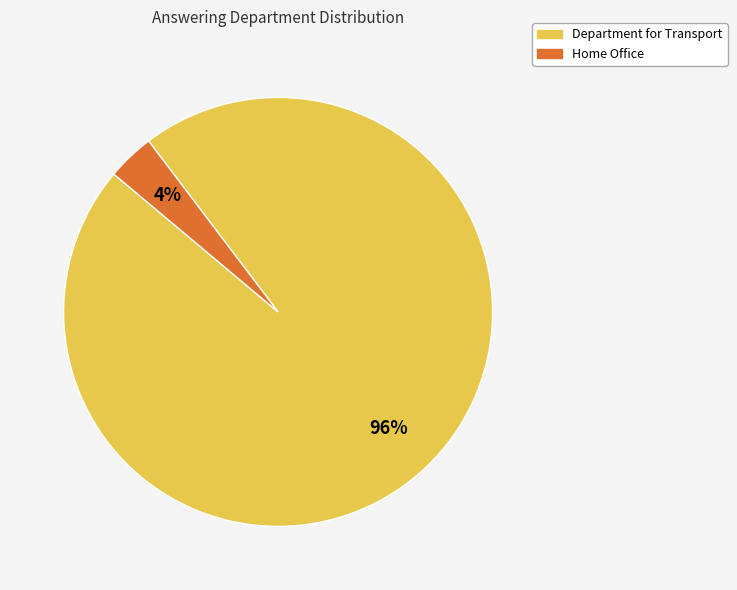

Is the sum of Home Office and Department for Transport greater than half?

Yes